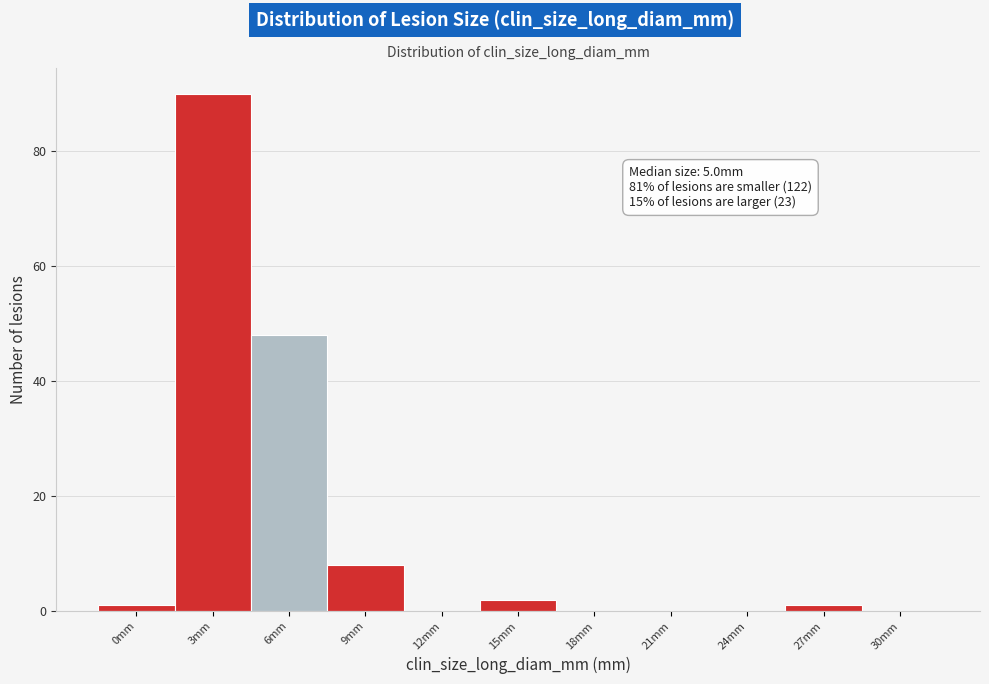

Reading left to right, transcribe all the data shown in this chart.

0mm=1	3mm=90	6mm=48	9mm=8	12mm=0	15mm=2	18mm=0	21mm=0	24mm=0	27mm=1	30mm=0